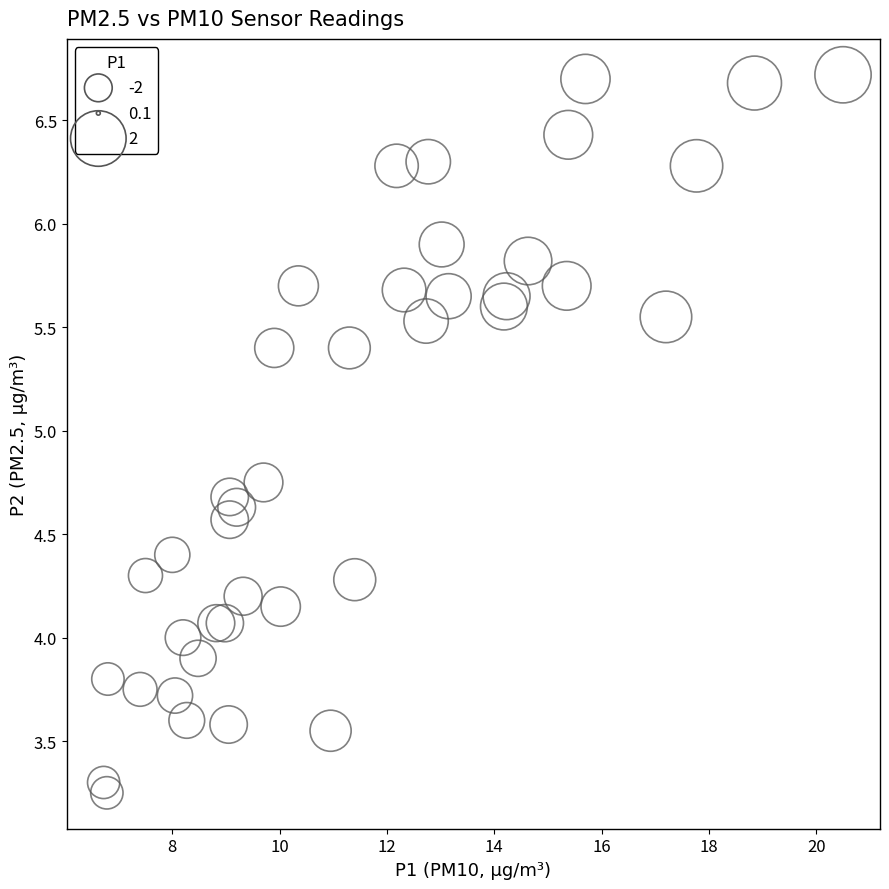

What is the range of X values (max minus min)?

13.8